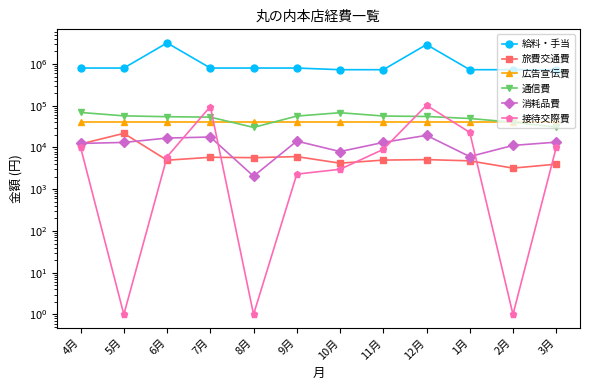

True or false: 給料・手当 has a value of 4944116 at 12月.

False